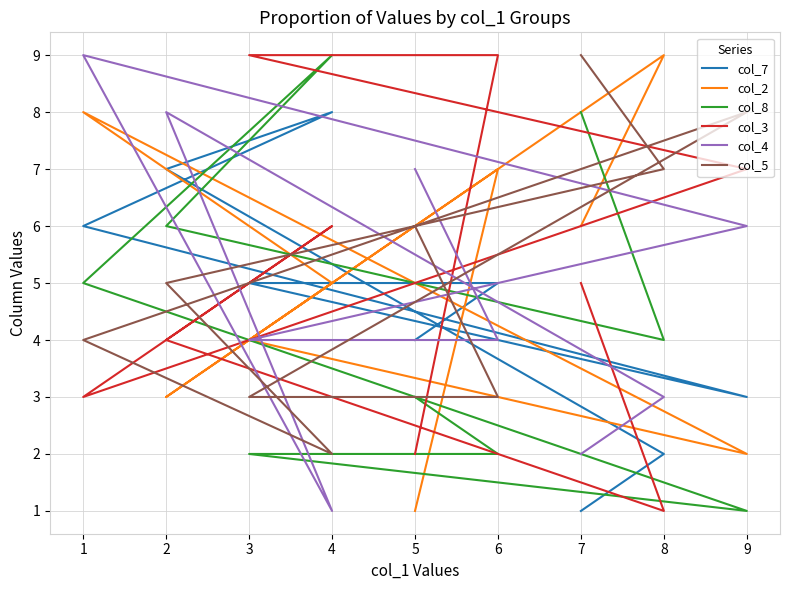

True or false: col_4 and col_7 cross at least once.

True